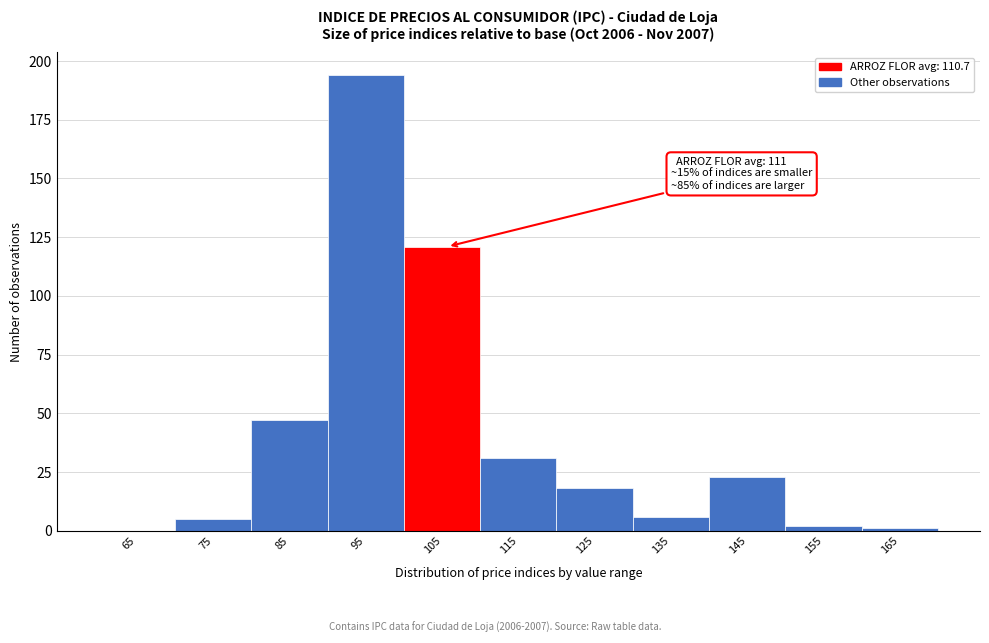

Reading left to right, extract all data points from this chart.

65=0	75=5	85=47	95=194	105=121	115=31	125=18	135=6	145=23	155=2	165=1